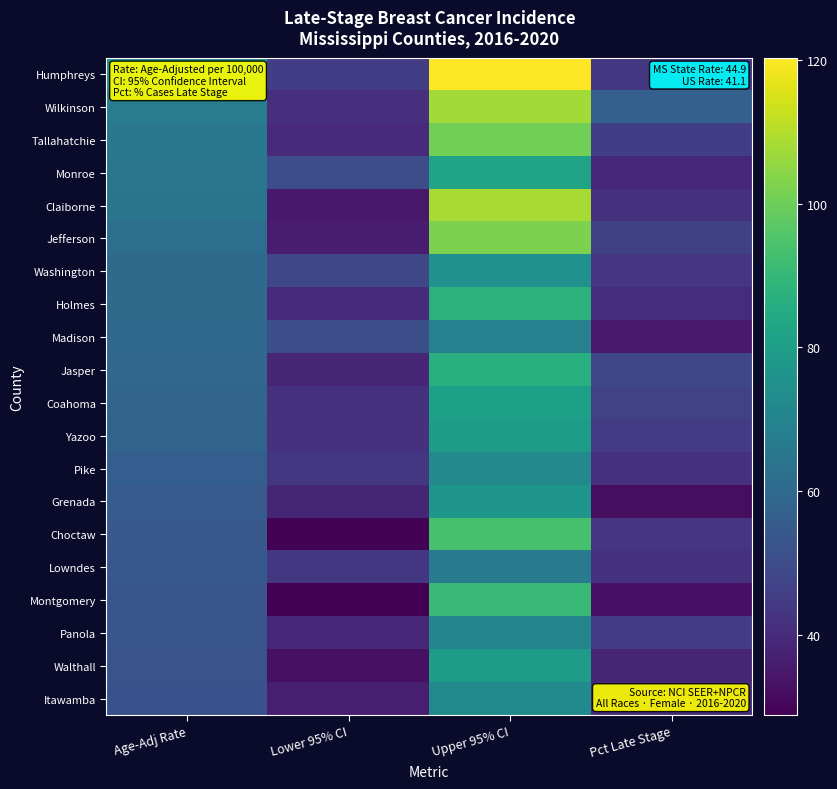

Which series has the largest total across all categories?

Humphreys